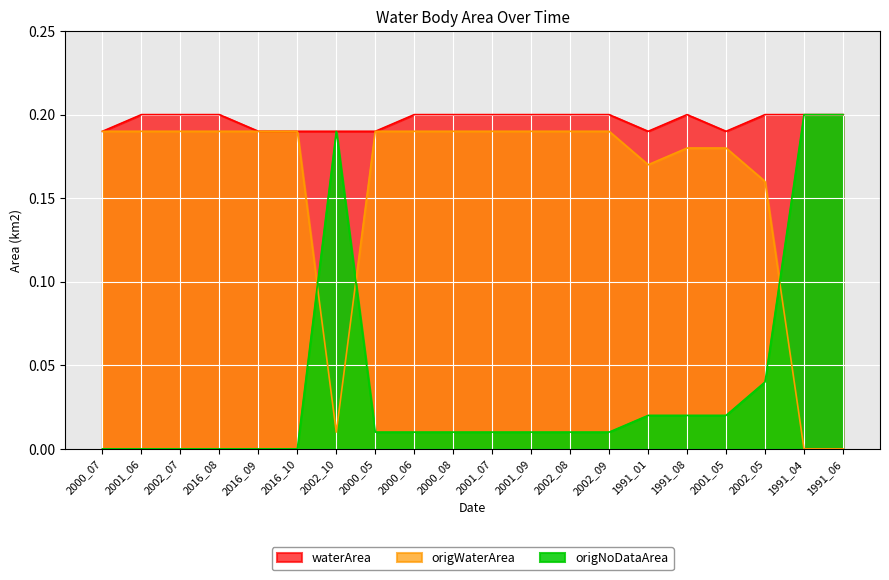

Reading right to left, transcribe all the data shown in this chart.

waterArea: 1991_06=0.2	1991_04=0.2	2002_05=0.2	2001_05=0.2	1991_08=0.2	1991_01=0.2	2002_09=0.2	2002_08=0.2	2001_09=0.2	2001_07=0.2	2000_08=0.2	2000_06=0.2	2000_05=0.2	2002_10=0.2	2016_10=0.2	2016_09=0.2	2016_08=0.2	2002_07=0.2	2001_06=0.2	2000_07=0.2
origWaterArea: 1991_06=0.0	1991_04=0.0	2002_05=0.2	2001_05=0.2	1991_08=0.2	1991_01=0.2	2002_09=0.2	2002_08=0.2	2001_09=0.2	2001_07=0.2	2000_08=0.2	2000_06=0.2	2000_05=0.2	2002_10=0.0	2016_10=0.2	2016_09=0.2	2016_08=0.2	2002_07=0.2	2001_06=0.2	2000_07=0.2
origNoDataArea: 1991_06=0.2	1991_04=0.2	2002_05=0.0	2001_05=0.0	1991_08=0.0	1991_01=0.0	2002_09=0.0	2002_08=0.0	2001_09=0.0	2001_07=0.0	2000_08=0.0	2000_06=0.0	2000_05=0.0	2002_10=0.2	2016_10=0.0	2016_09=0.0	2016_08=0.0	2002_07=0.0	2001_06=0.0	2000_07=0.0